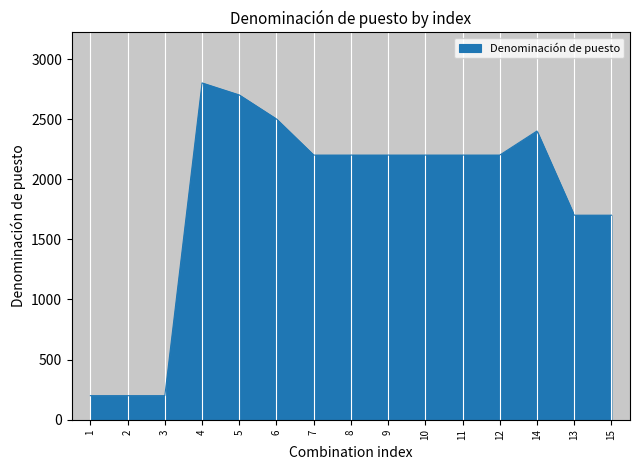

Is it true that the value at 4 is 1345?

False